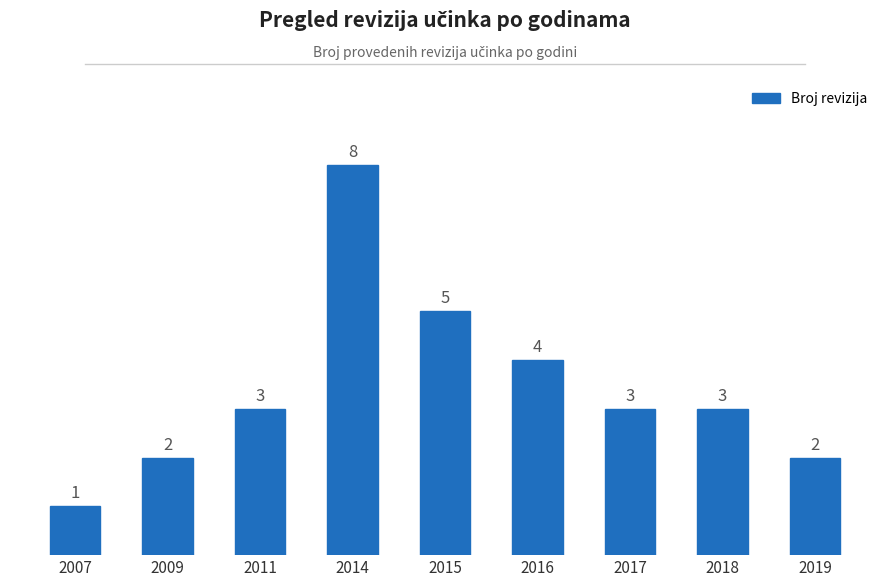

Is it true that the value at 2014 is 12?

False